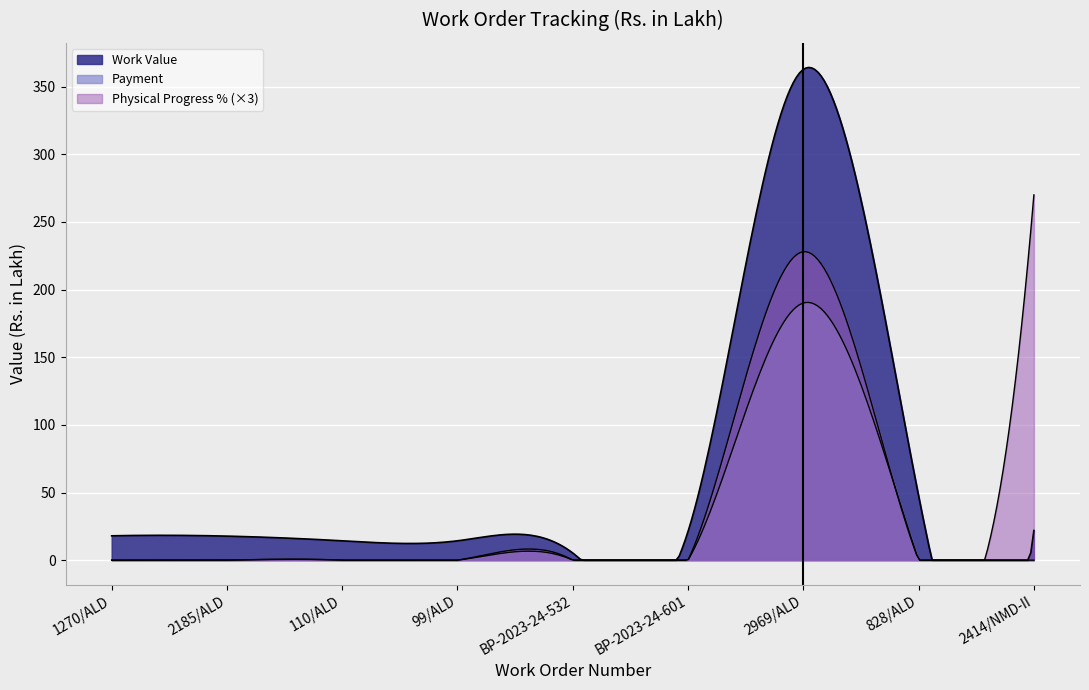

Is the value of Work Value at BP-2023-24-601 greater than the value of Physical Progress % at 110/ALD?

Yes